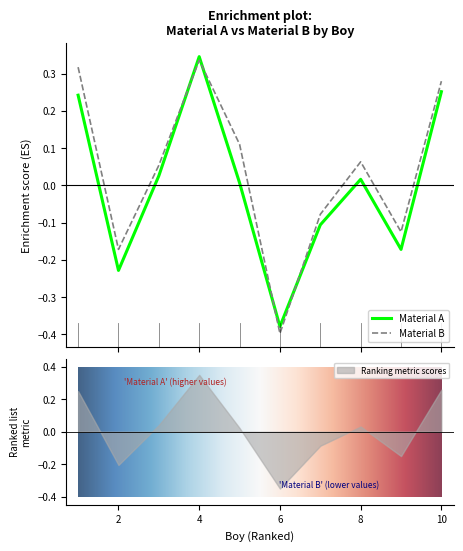

Which series has the largest total across all categories?

Material B